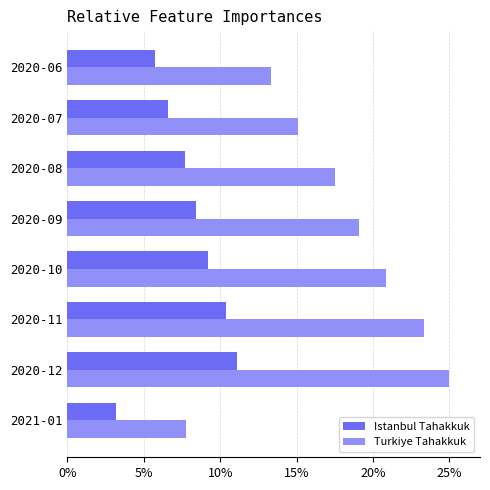

Which series has the largest total across all categories?

Turkiye Tahakkuk